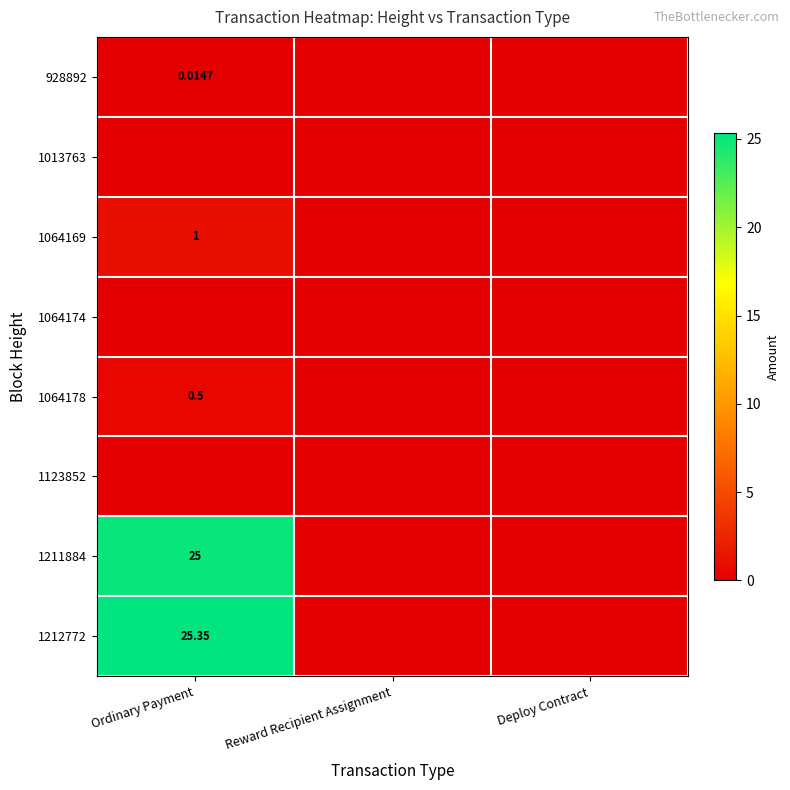

At Ordinary Payment, list the series in order from smallest to largest.

1013763, 1064174, 1123852, 928892, 1064178, 1064169, 1211884, 1212772